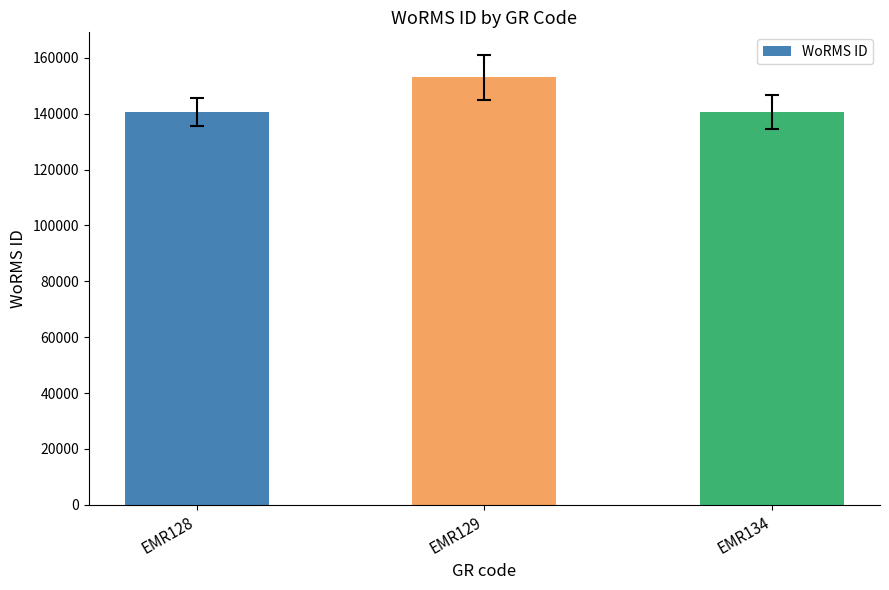

What is the minimum value shown in the chart?

140621